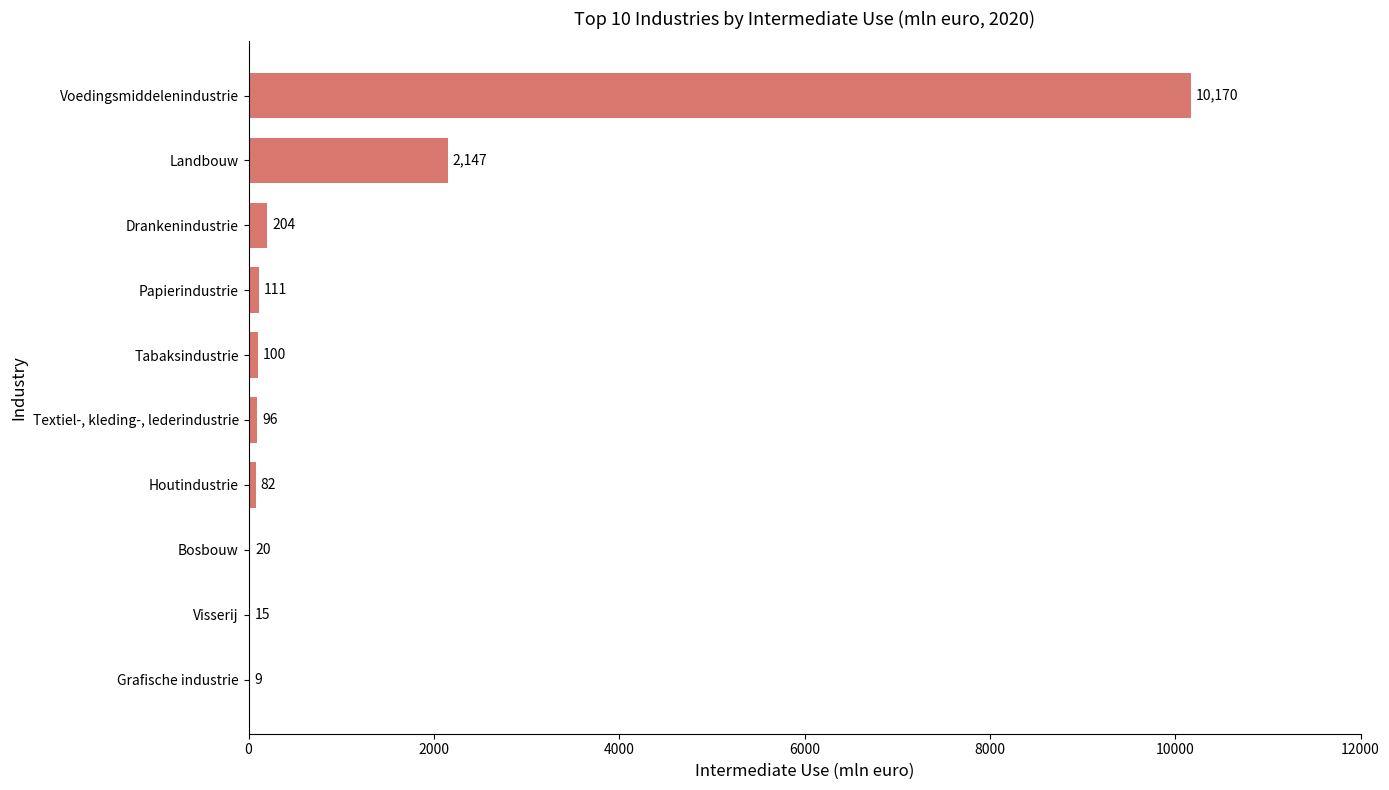

Count the number of categories in the chart.

10